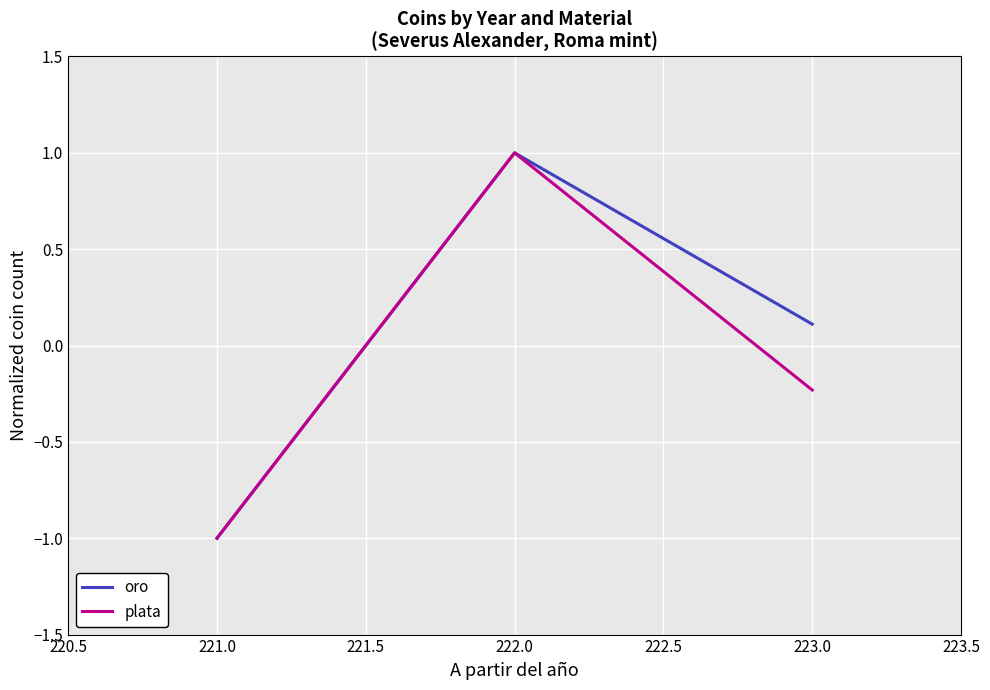

How many values in plata are above zero?

1